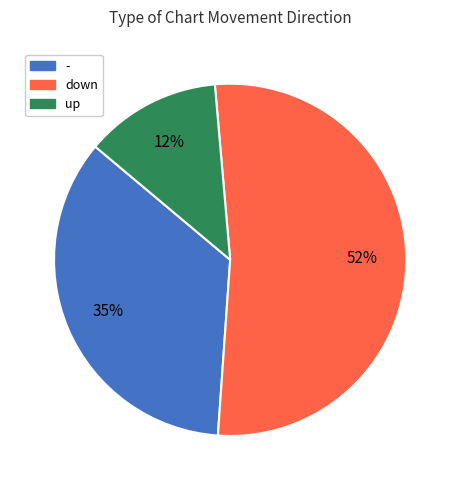

Which slice represents more than half of the pie?

down